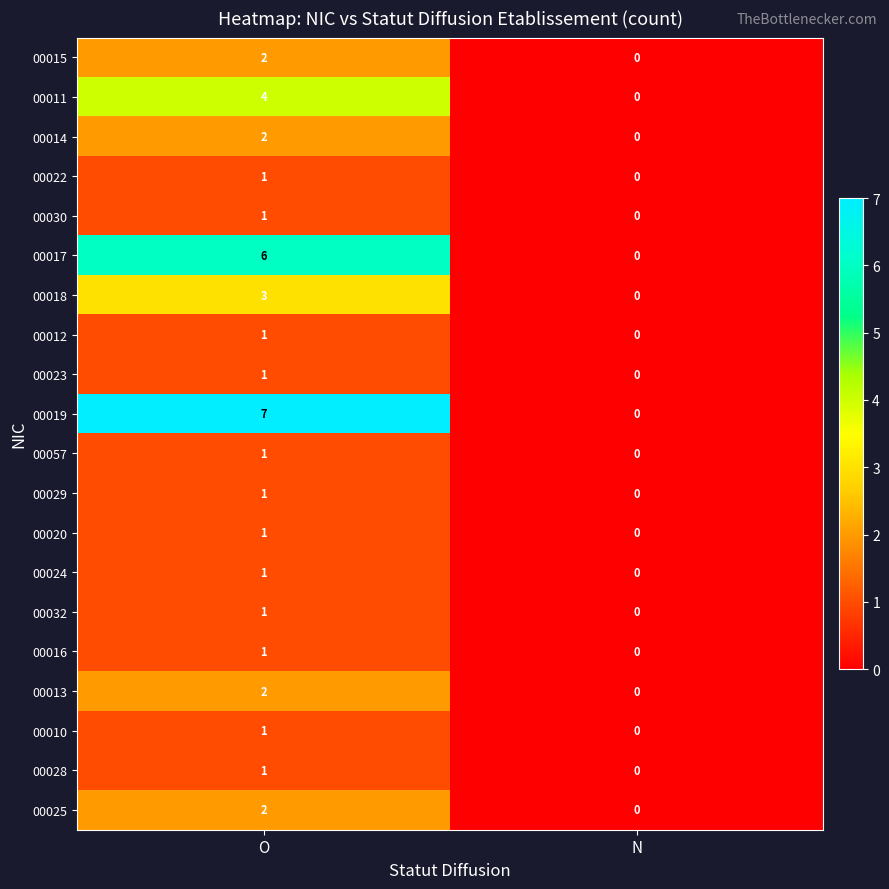

What is the difference between the maximum and minimum values in the 00018 series?

3